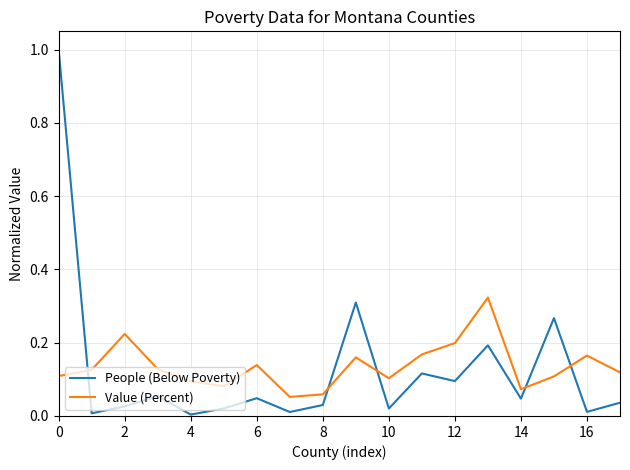

After their last crossing, which series has the higher values: People (Below Poverty) or Value (Percent)?

Value (Percent)